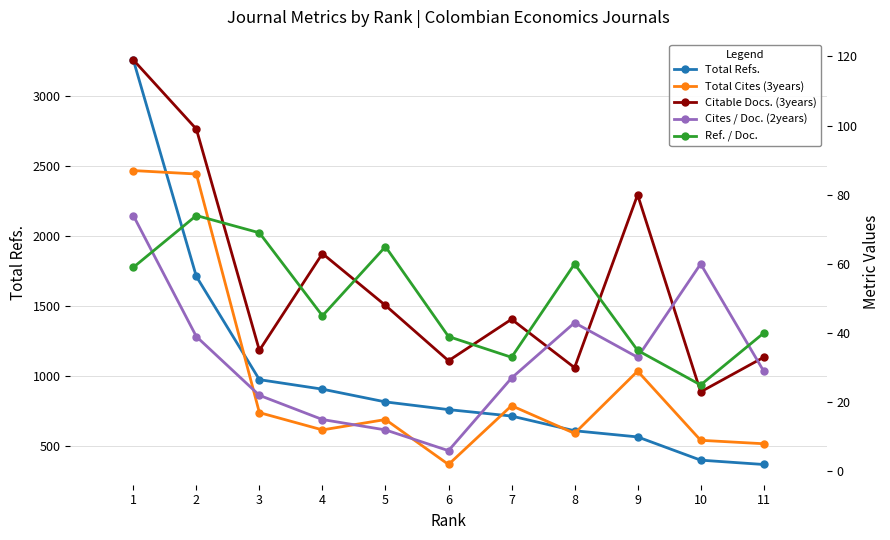

True or false: Citable Docs. (3years) and Total Cites (3years) cross at least once.

False